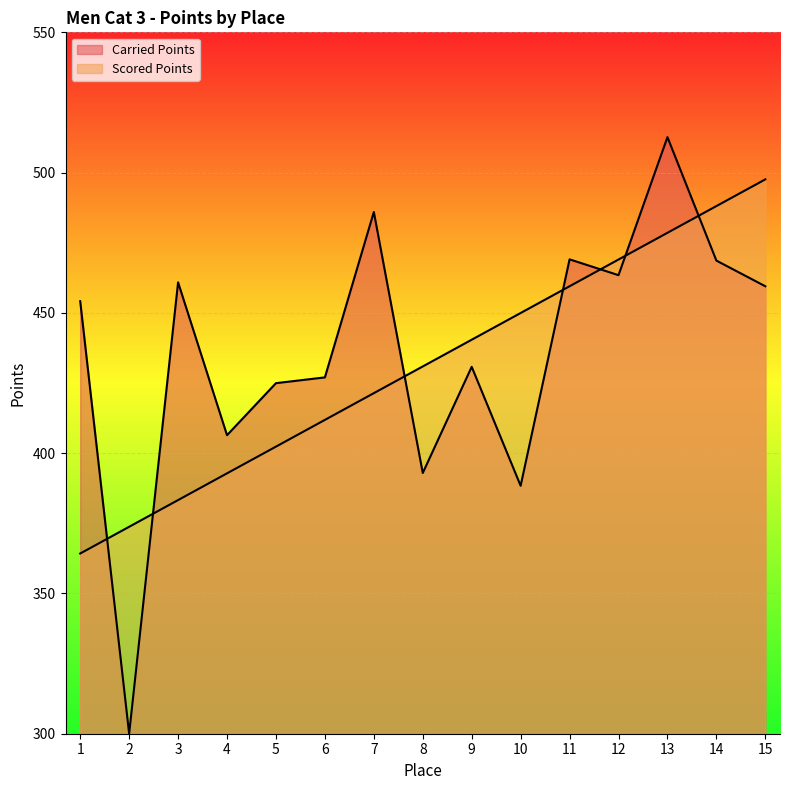

What are all the series names shown in the legend?

Carried Points, Scored Points